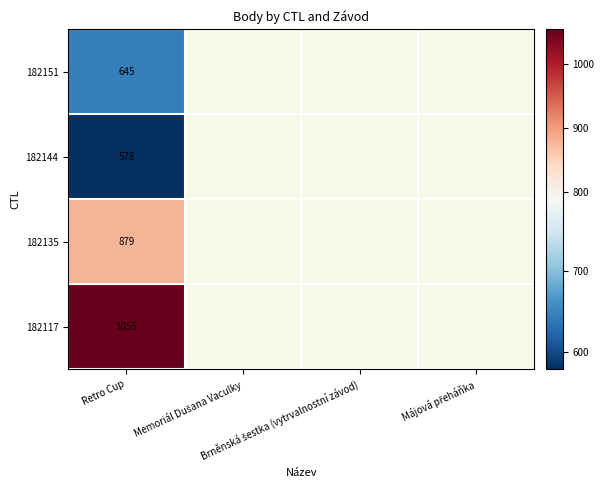

List the labels in order of 182117 value, smallest first.

Retro Cup, Memoriál Dušana Vaculky, Brněnská šestka (vytrvalnostní závod), Májová přeháňka